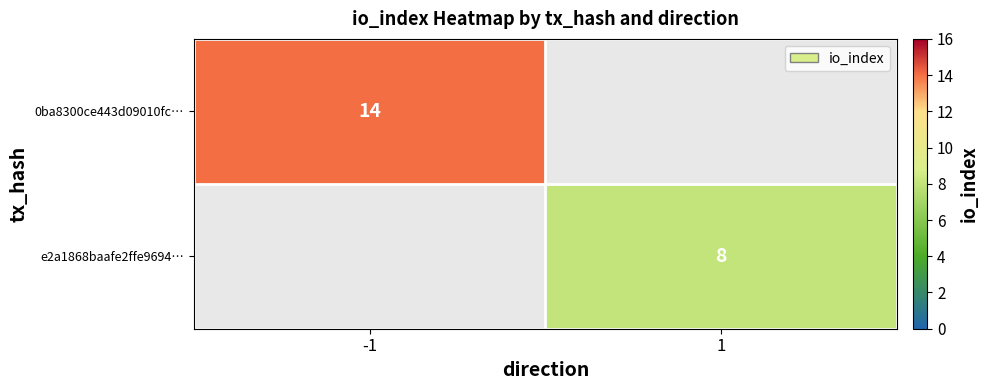

Is it true that 0ba8300ce443d09010fc… equals 20 at -1?

False